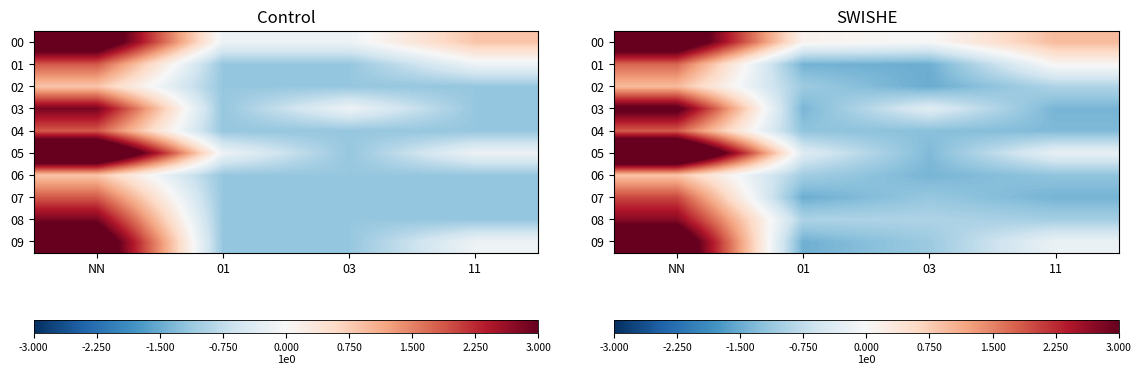

At which category is the sum across all series the highest?

NN